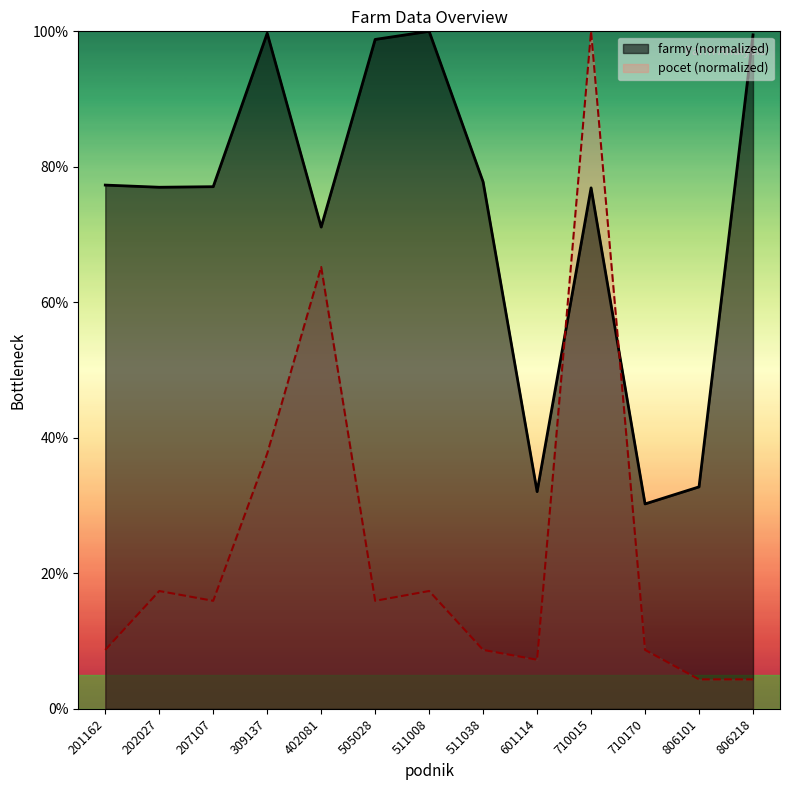

At which category does the chart reach its peak across all series?

710015